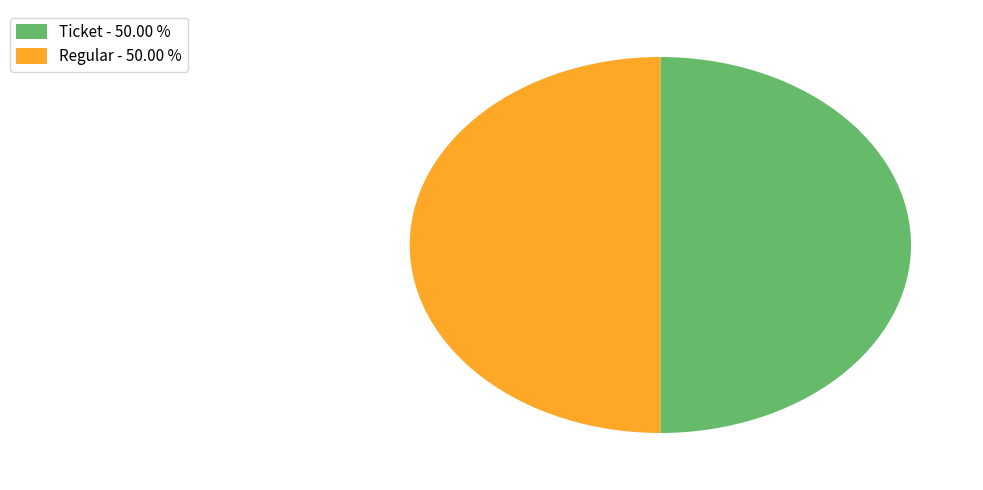

Combined, do Regular - 50.00 % and Ticket - 50.00 % account for over 50%?

Yes